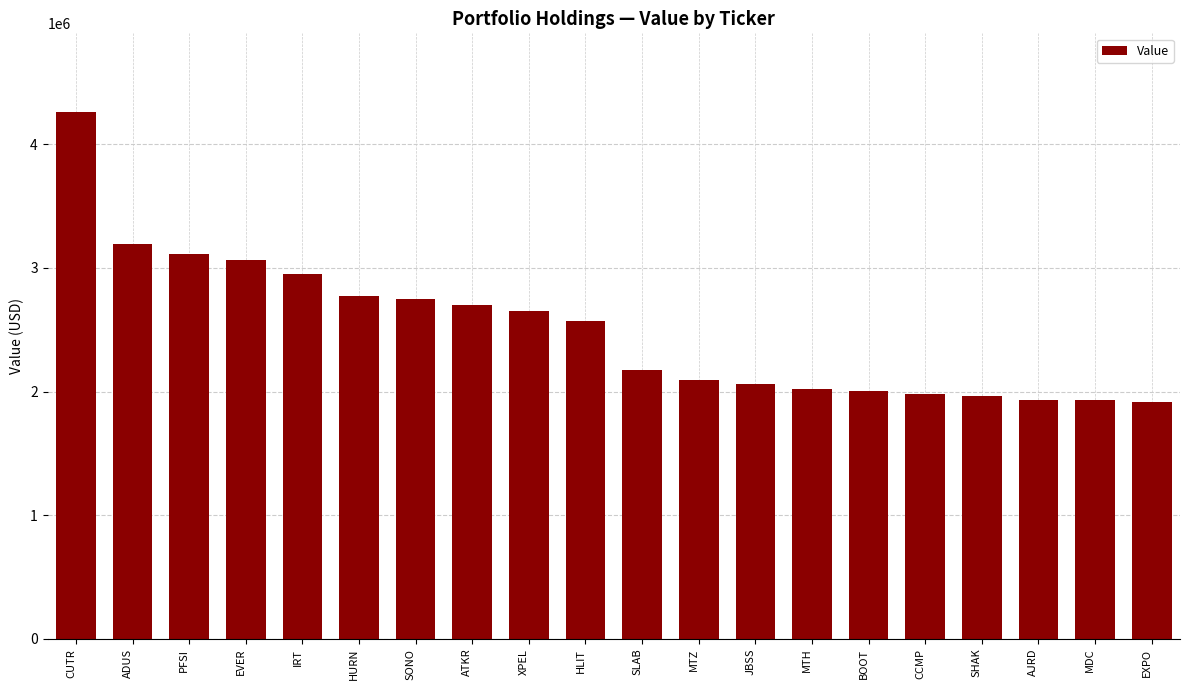

Count the number of data series in this chart.

1